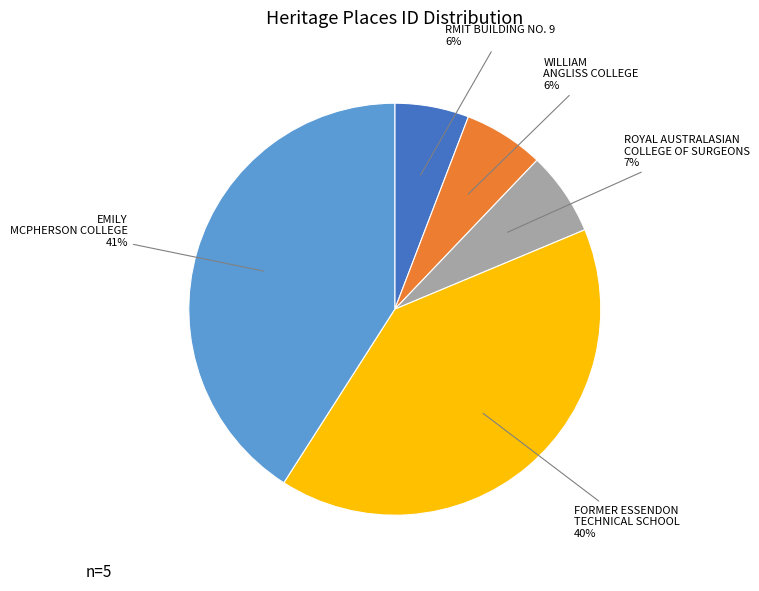

To the nearest percent, what is the difference between the largest and smallest slice percentages?

35%